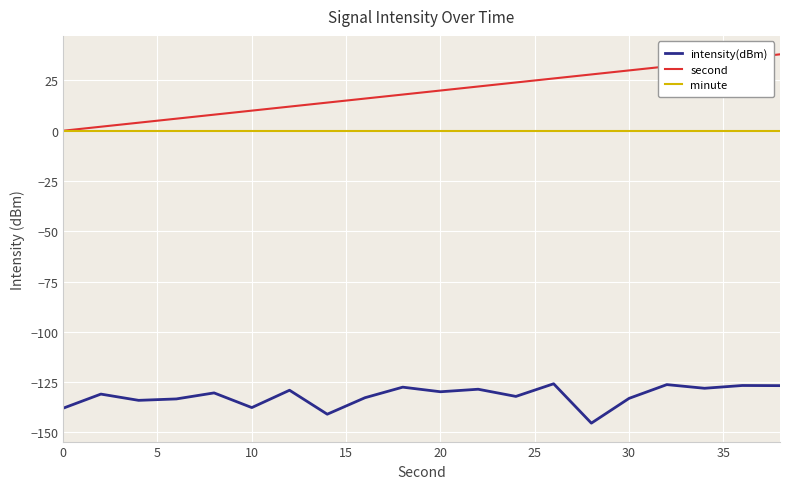

True or false: second and intensity(dBm) intersect in this chart.

False